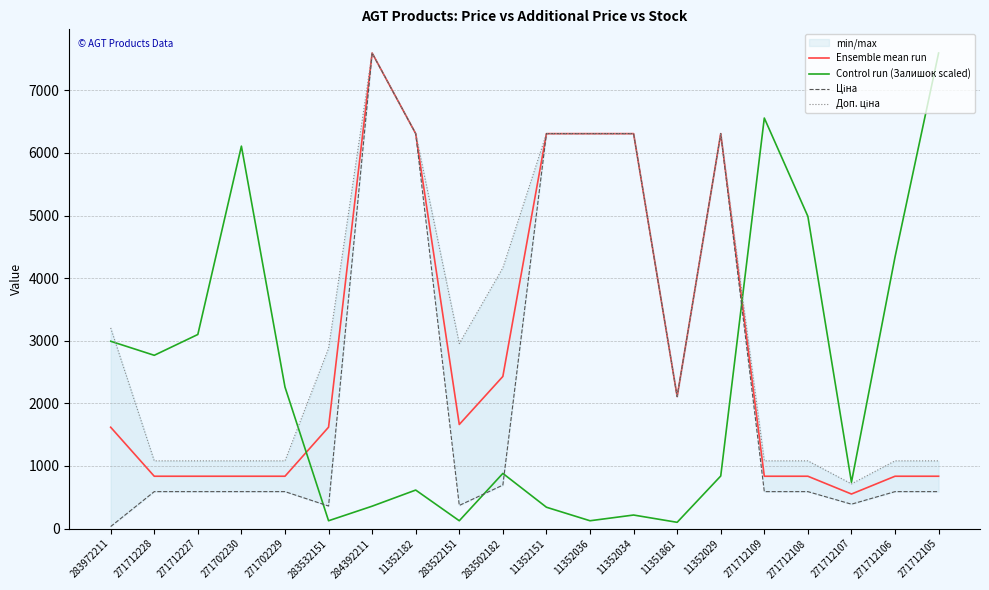

What is the label of the 1st point from the left?

283972211